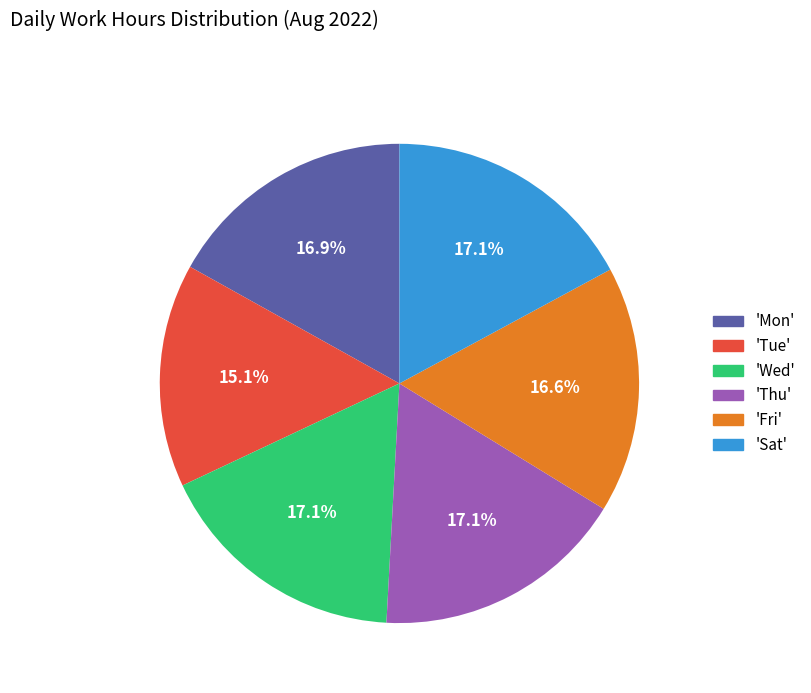

Does any single category account for the majority?

No